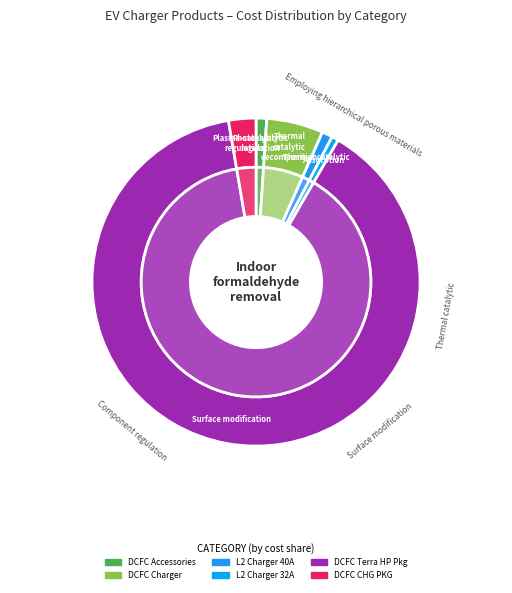

To the nearest percent, what portion does Category 1 - DCFC
(Accessories) represent?

1%